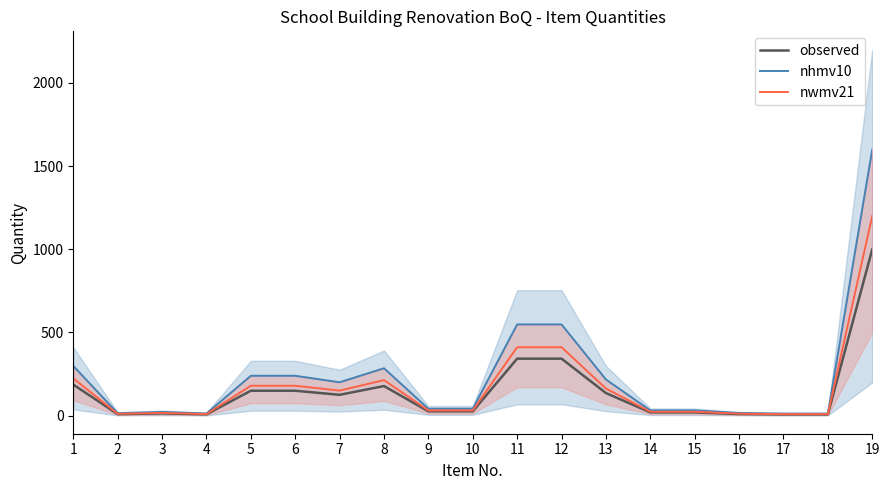

How many values in the nwmv21 series are below 31?

8